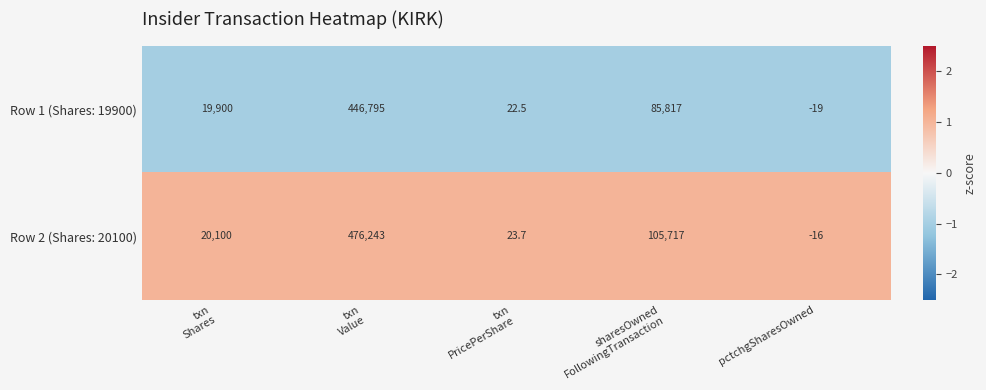

What is the maximum value shown in the chart?

476243.0